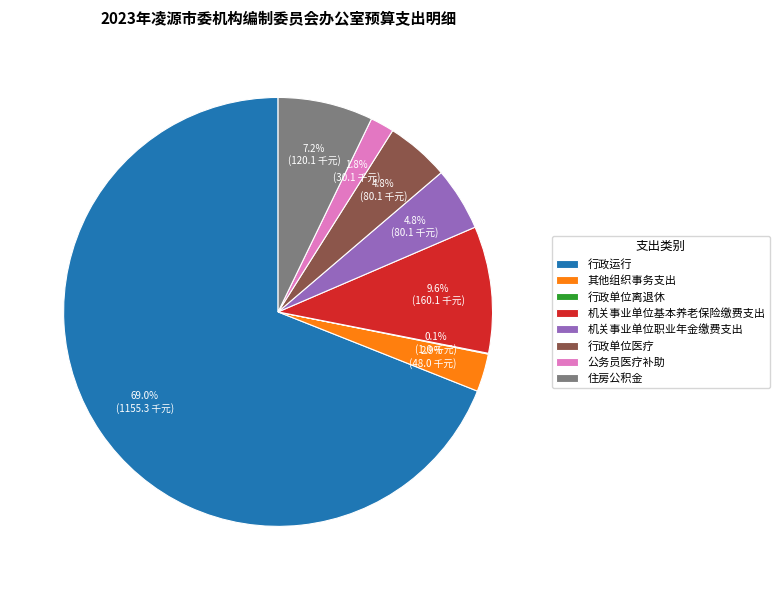

Is there a majority slice in this chart?

Yes